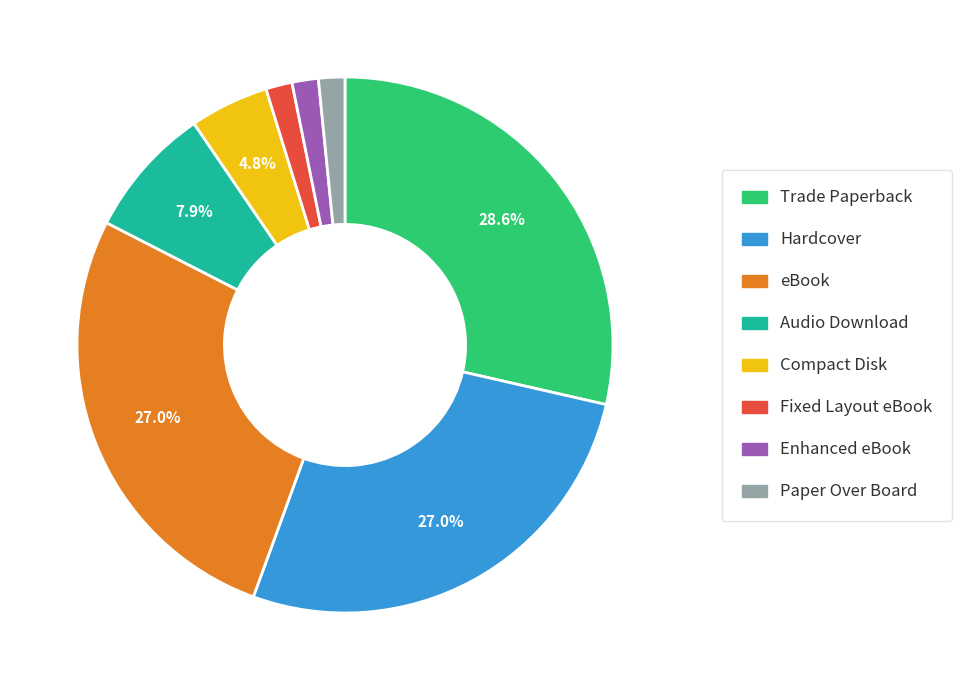

Is it true that Fixed Layout eBook is 2% of the pie?

True